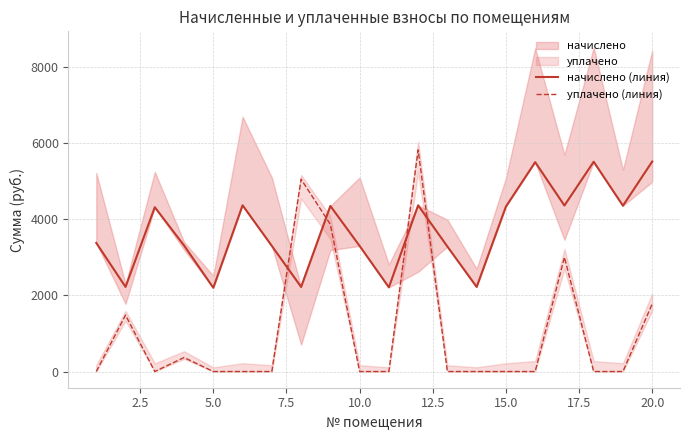

At how many categories does at least one series exceed 5767?

1